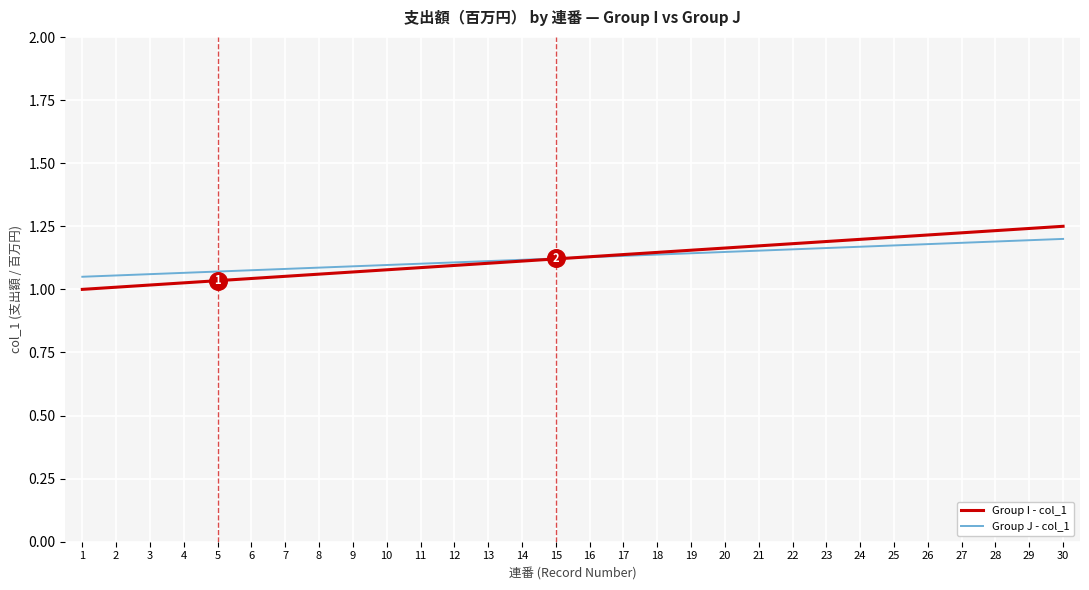

Which series changed the most between 13 and 28?

Group I - col_1